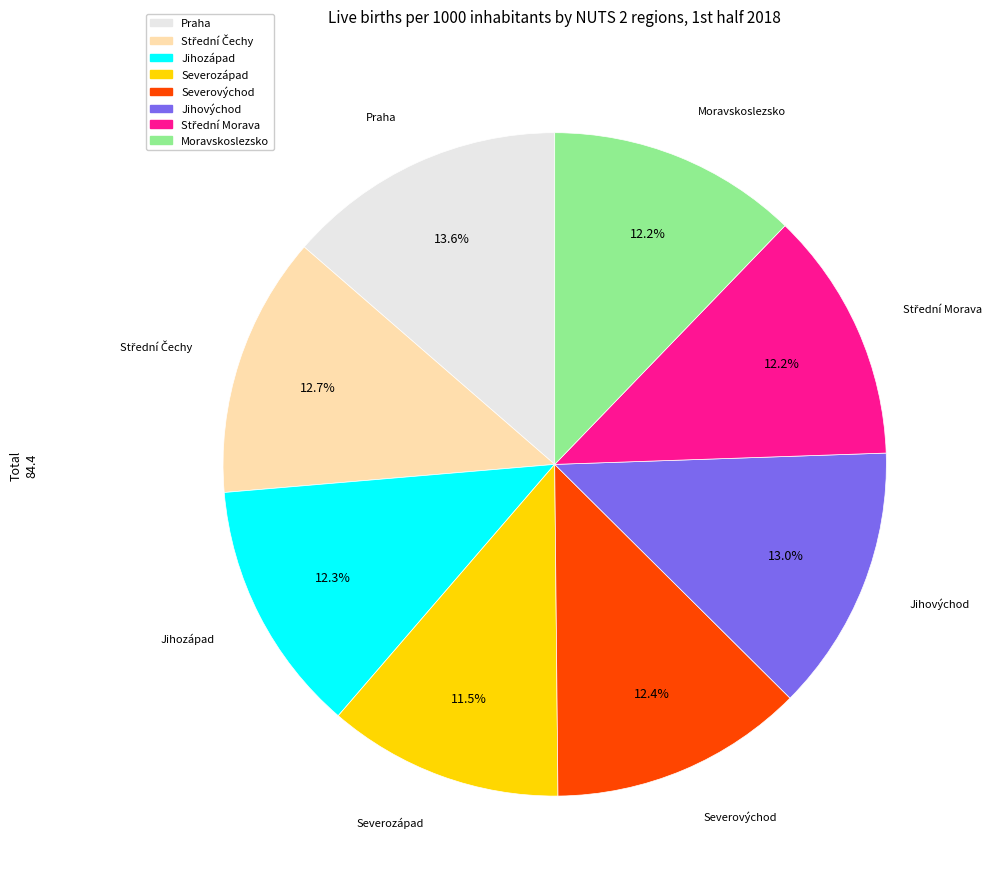

What portion of the pie excludes Moravskoslezsko?

87.8%